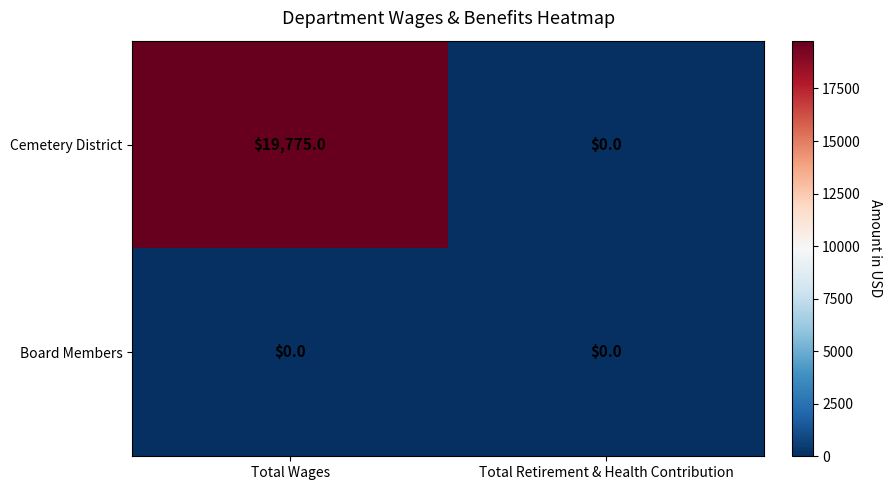

Rank the series by their average value, from lowest to highest.

Board Members, Cemetery District